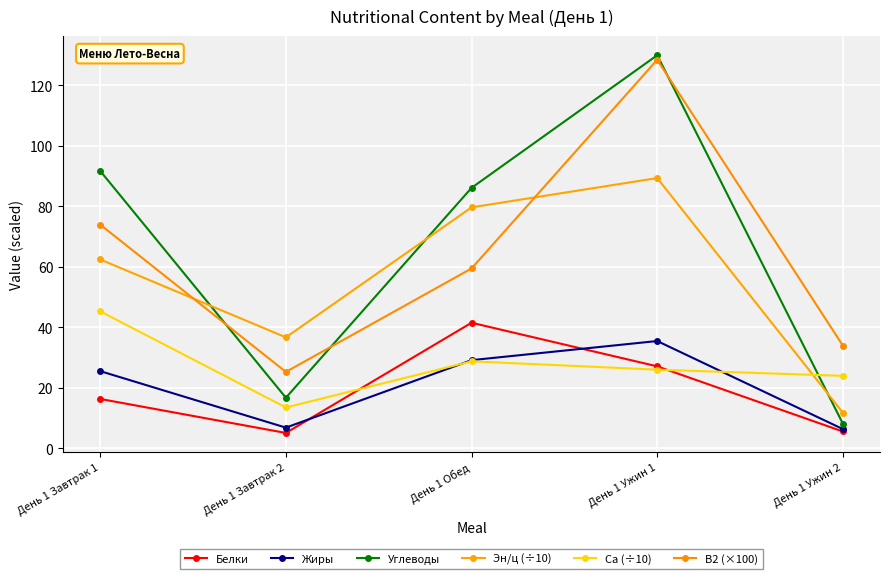

Does the chart have visible grid lines?

Yes